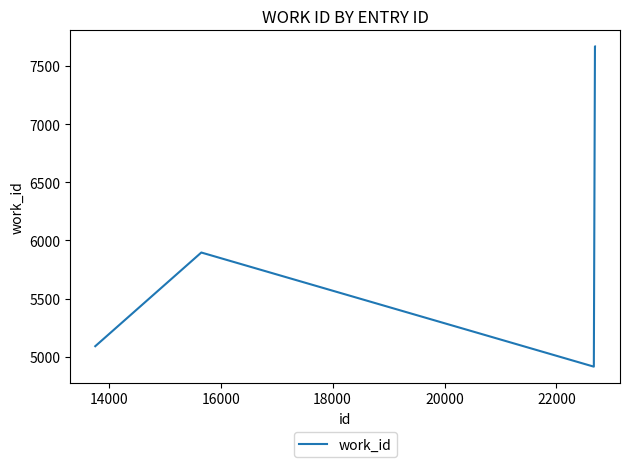

What is the maximum value shown in the chart?

7669